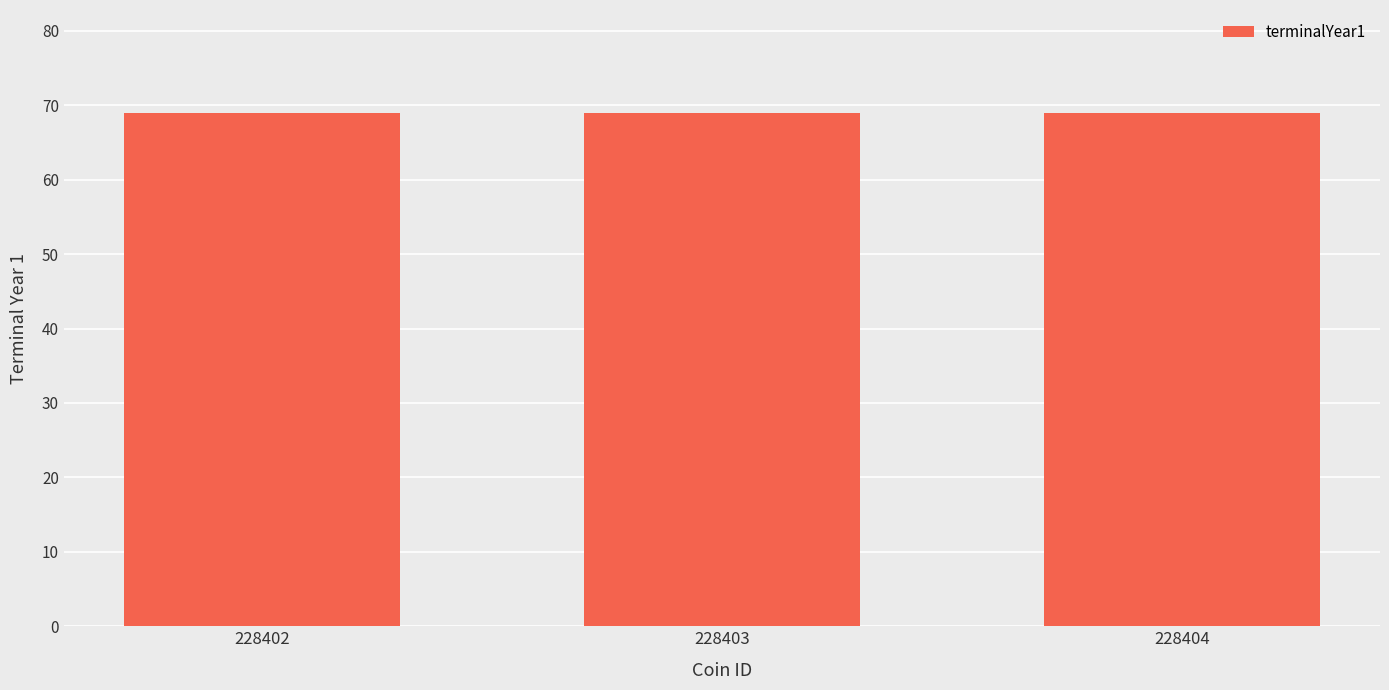

At which category is the sum across all series the highest?

228402